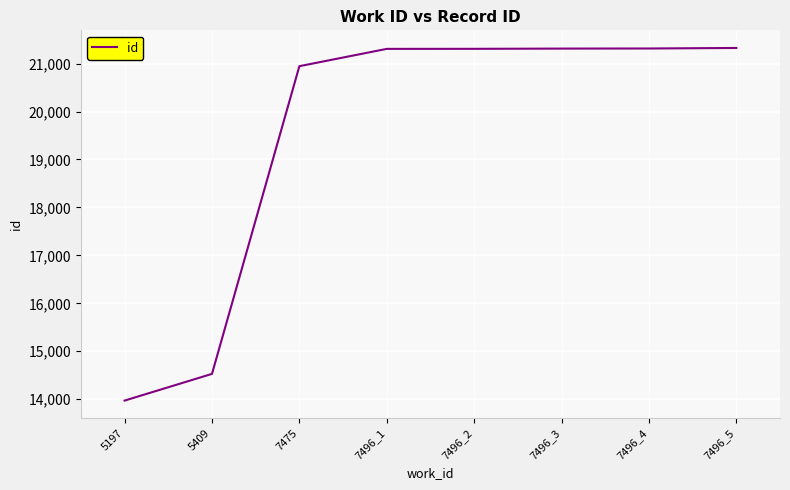

Is it true that the value at 7475 is 30291?

False